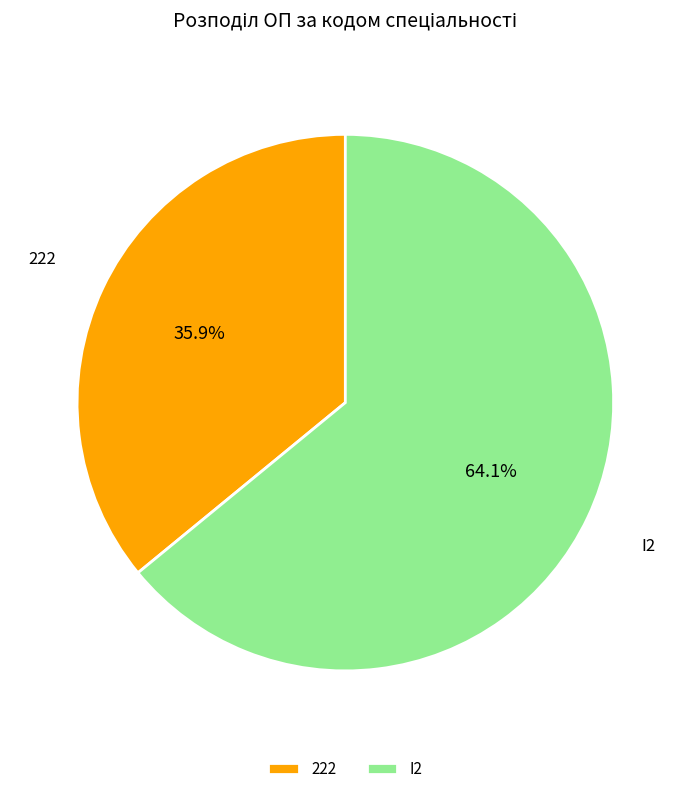

How many segments does this pie chart have?

2